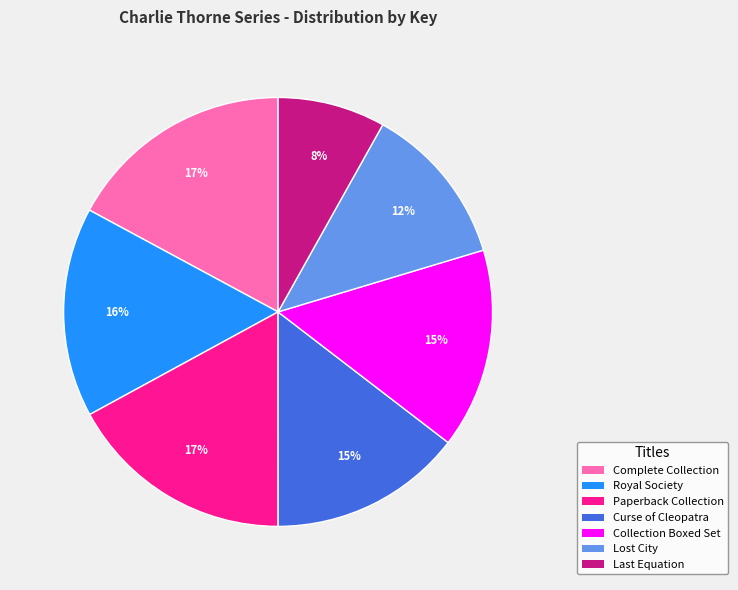

How many slices are in this pie chart?

7